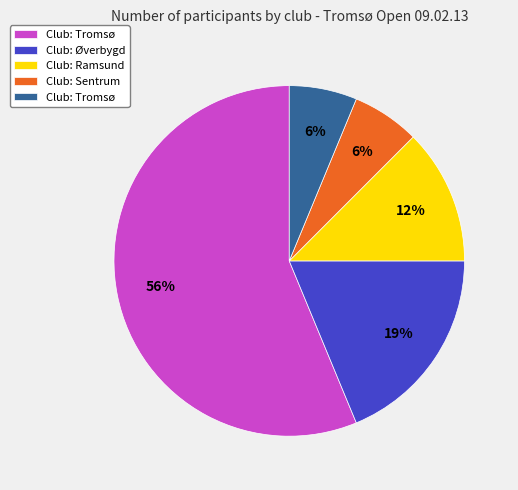

How many slices are in this pie chart?

5